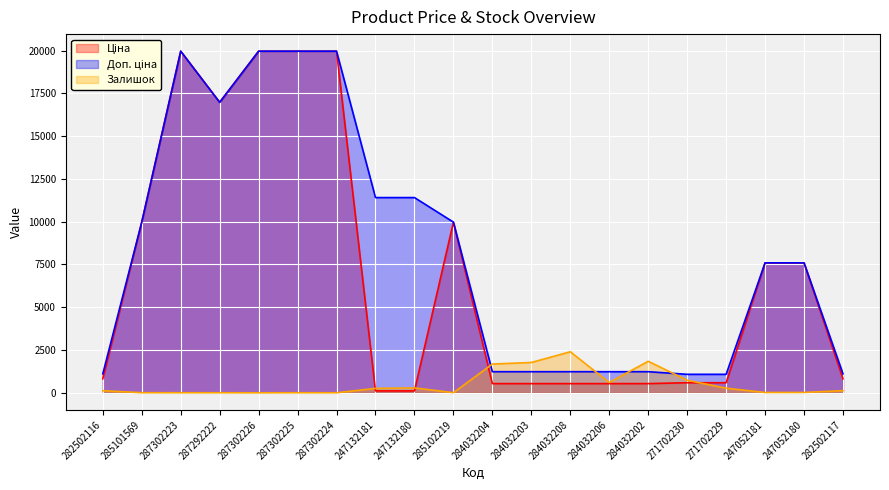

True or false: Ціна and Доп. ціна cross at least once.

False